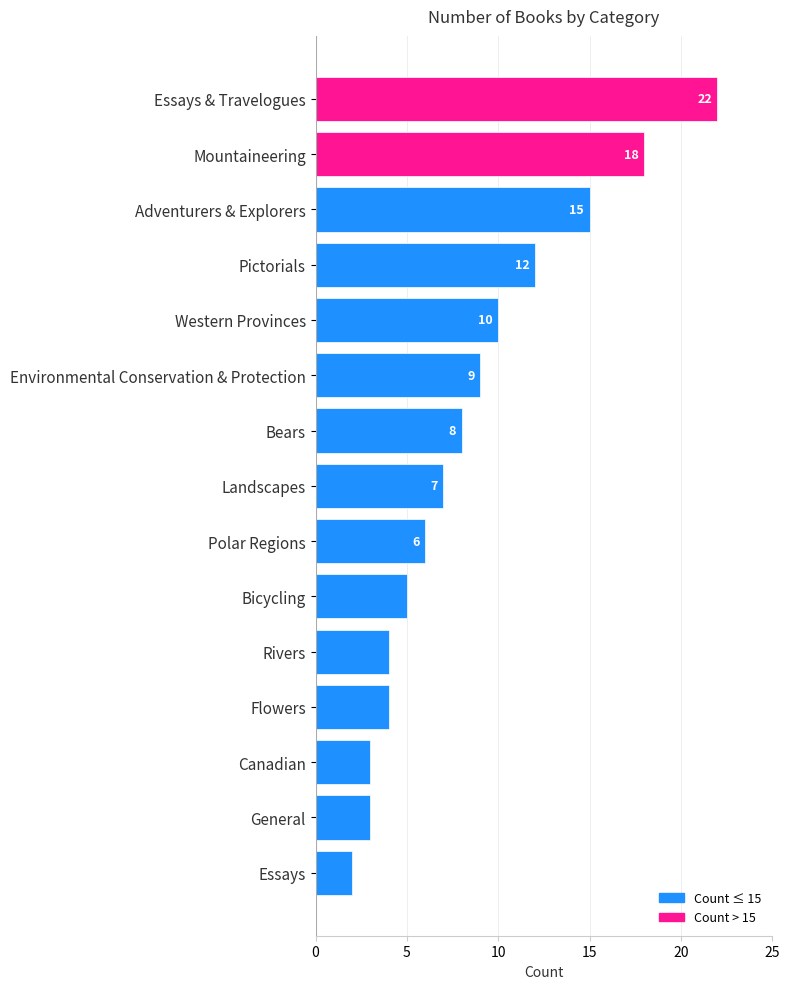

What is the change in value from Mountaineering to Pictorials?

-6